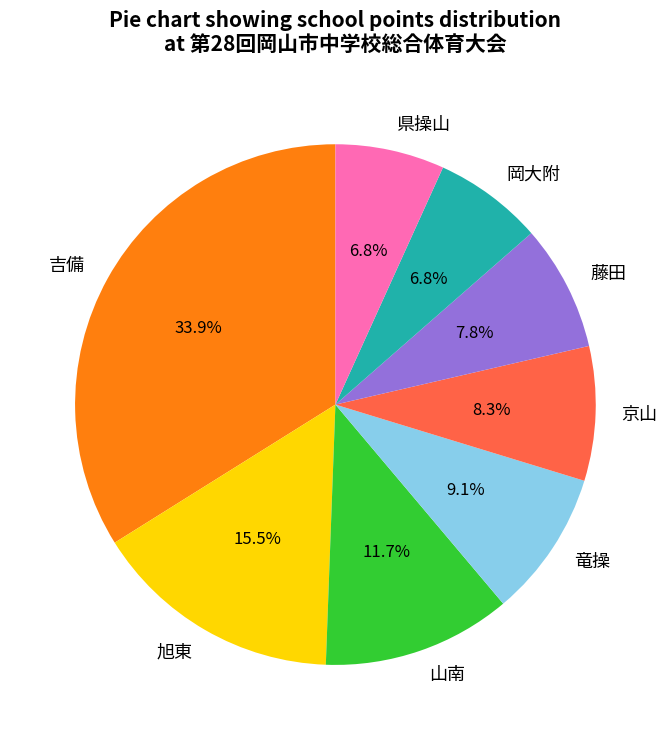

What percentage is the 吉備 slice, to the nearest percent?

34%